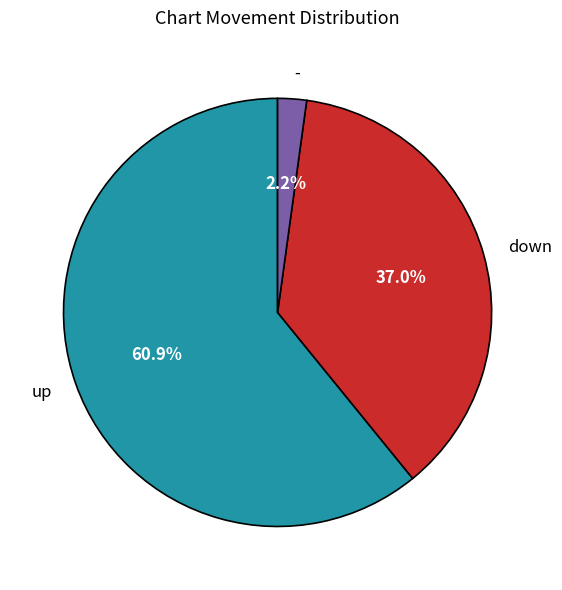

How many segments does this pie chart have?

3